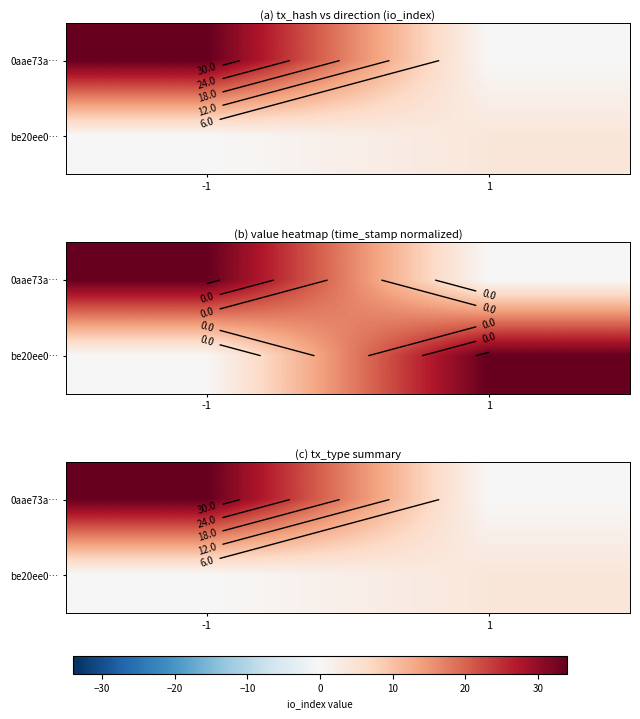

List the series in order of their peak value, highest first.

0aae73a…, be20ee0…